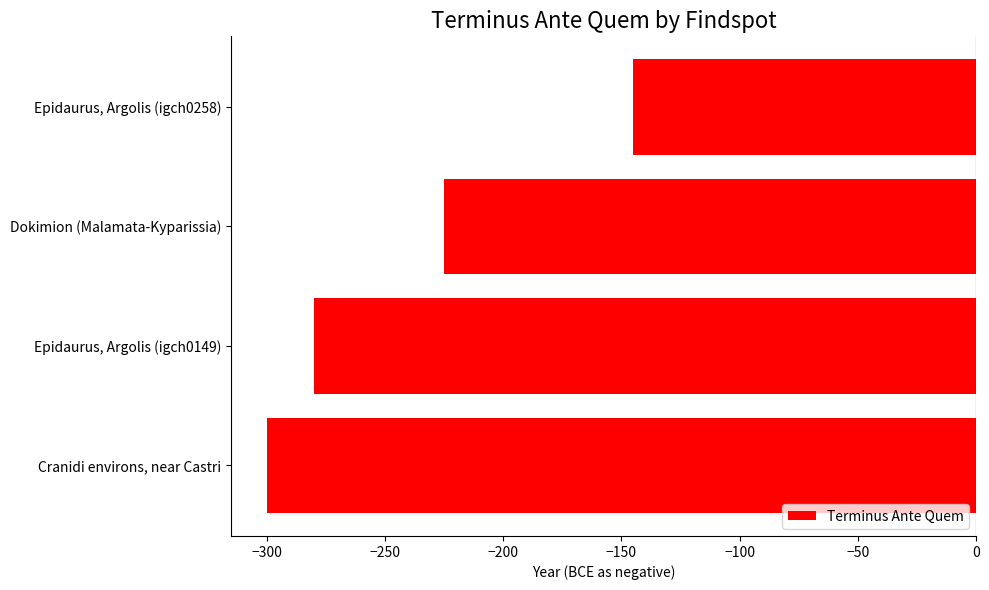

Read the value at Cranidi environs, near Castri, to the nearest 50.

-300